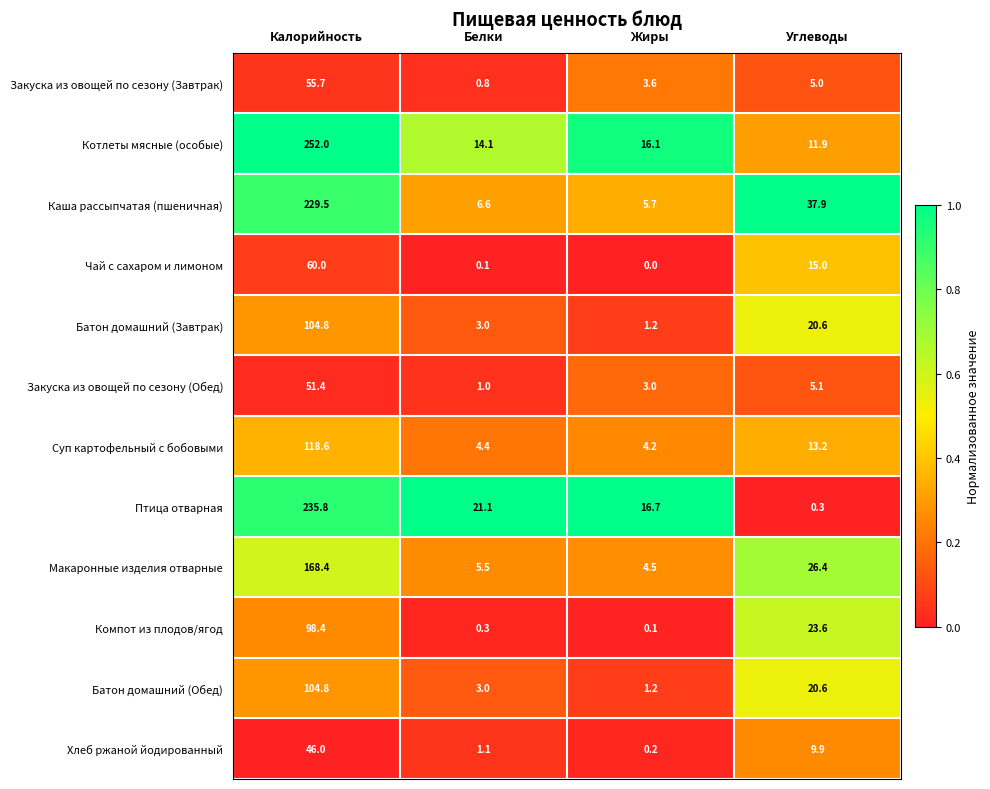

Which category has the lowest value across all series?

Жиры